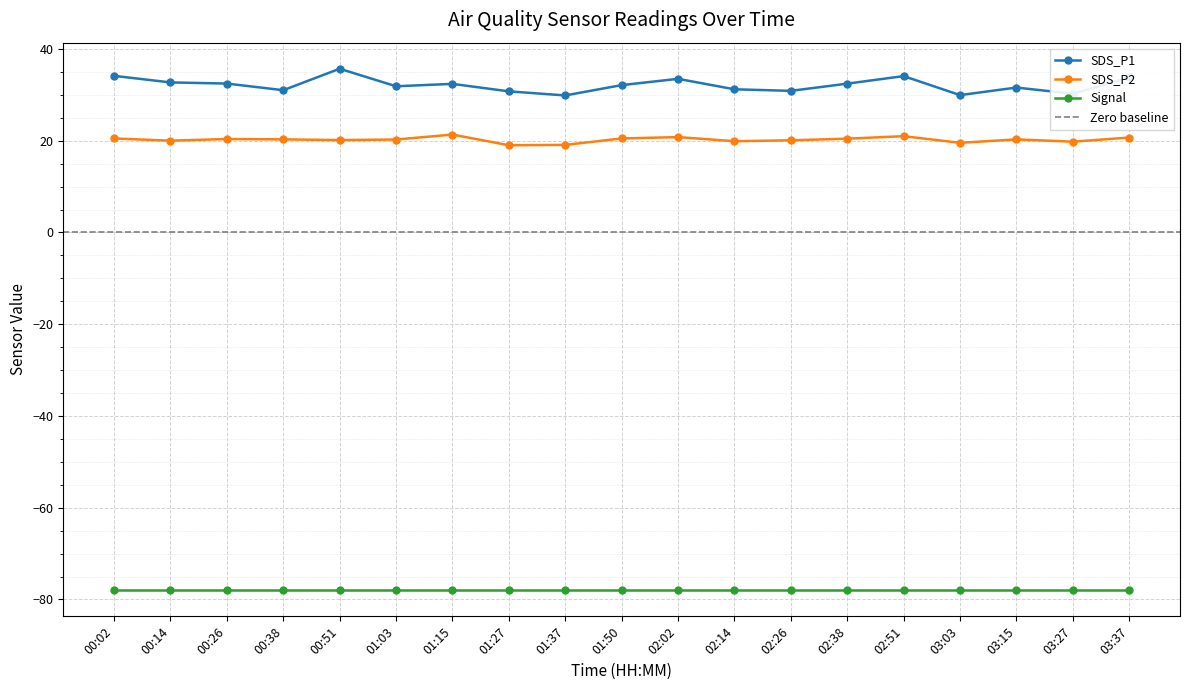

True or false: SDS_P2 and Signal cross at least once.

False